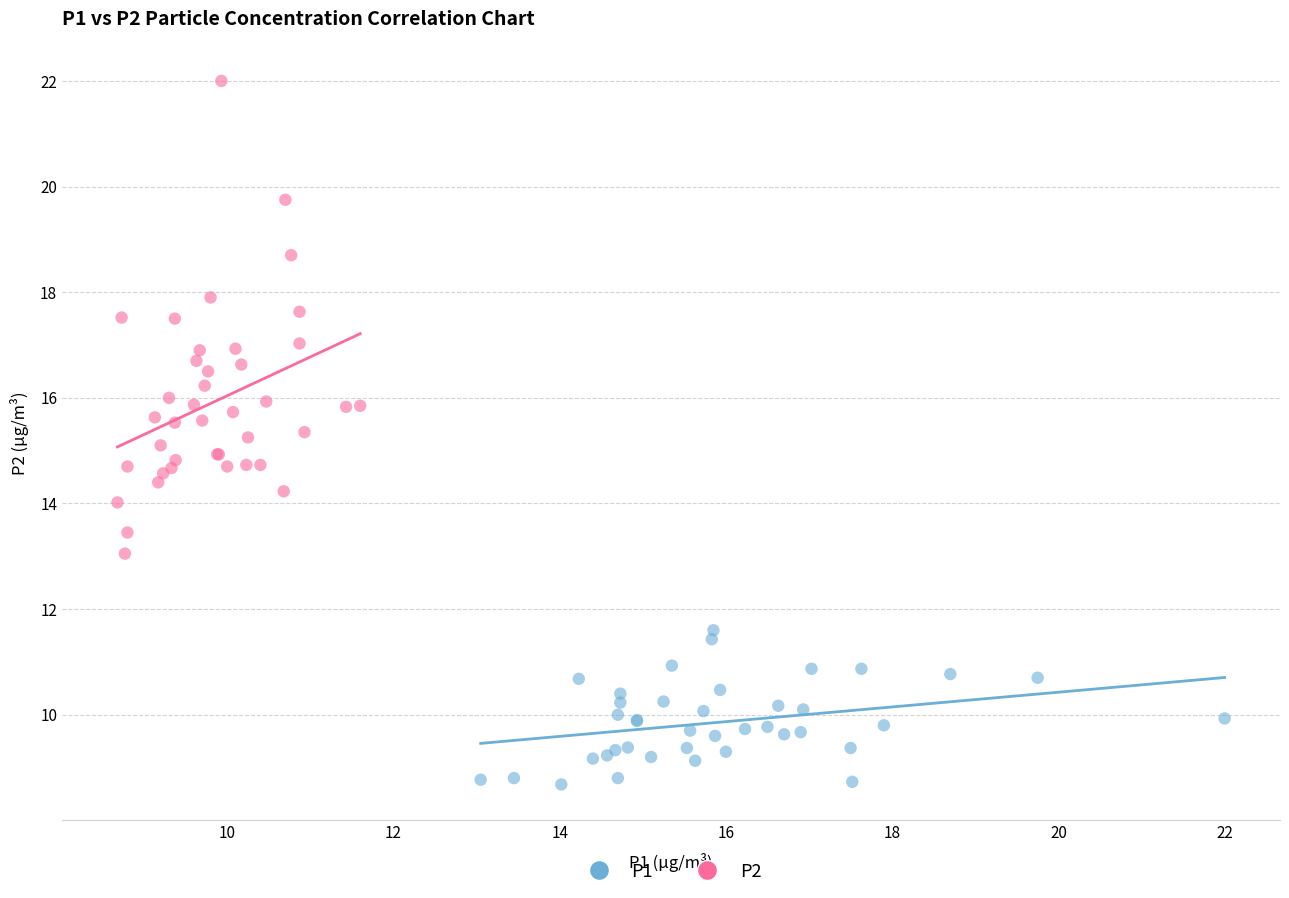

Which series reaches the minimum Y coordinate?

P1